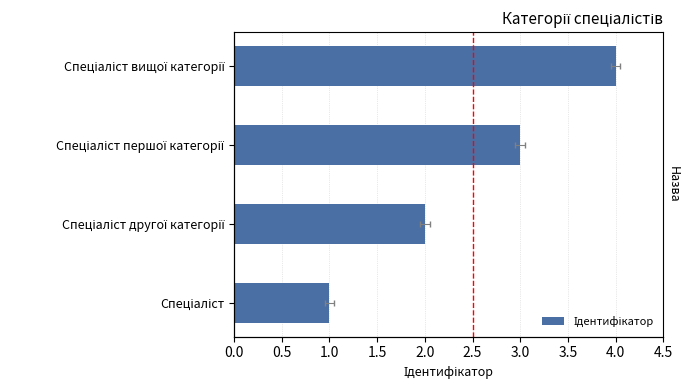

True or false: the data shows 3 at Спеціаліст першої категорії.

True